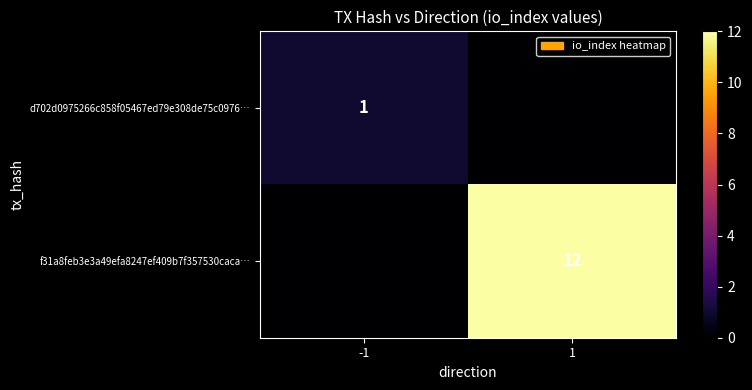

The value of f31a8feb3e3a49efa8247ef409b7f357530caca… at 1 is 16. True or false?

False